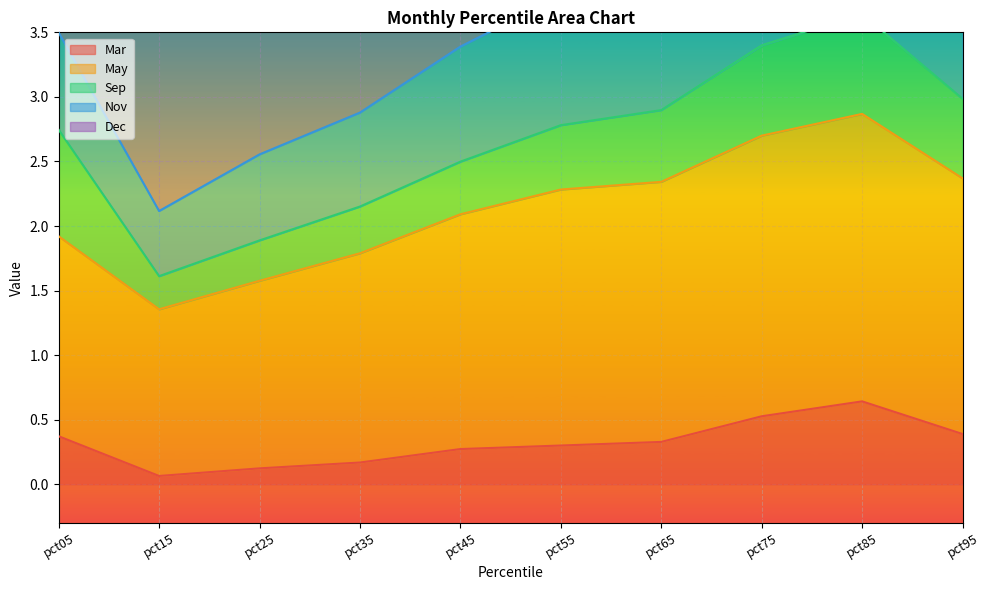

The Sep series shows 4.5 at pct05. True or false?

False